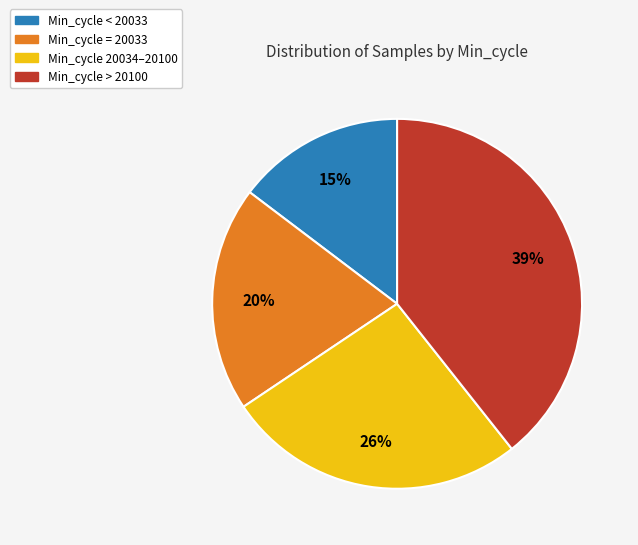

Does any single category account for the majority?

No